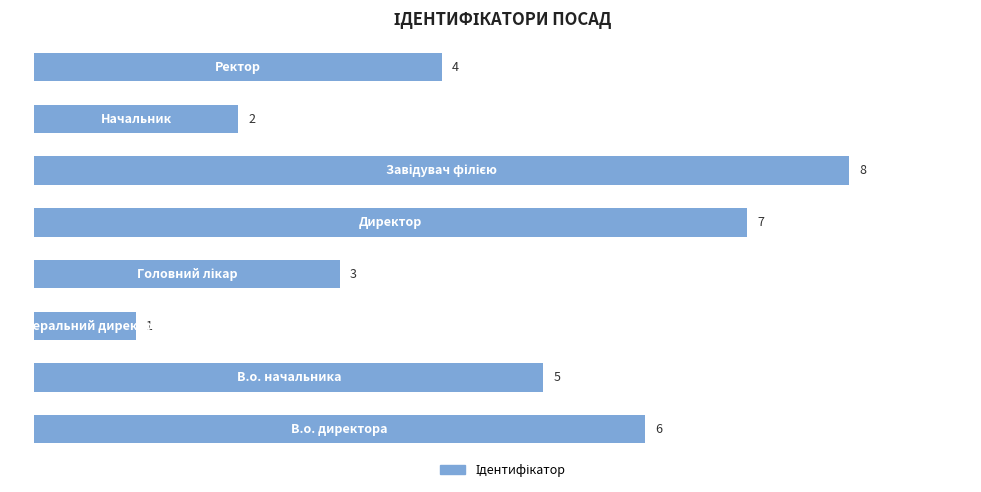

What is the difference between the second highest and minimum values?

6